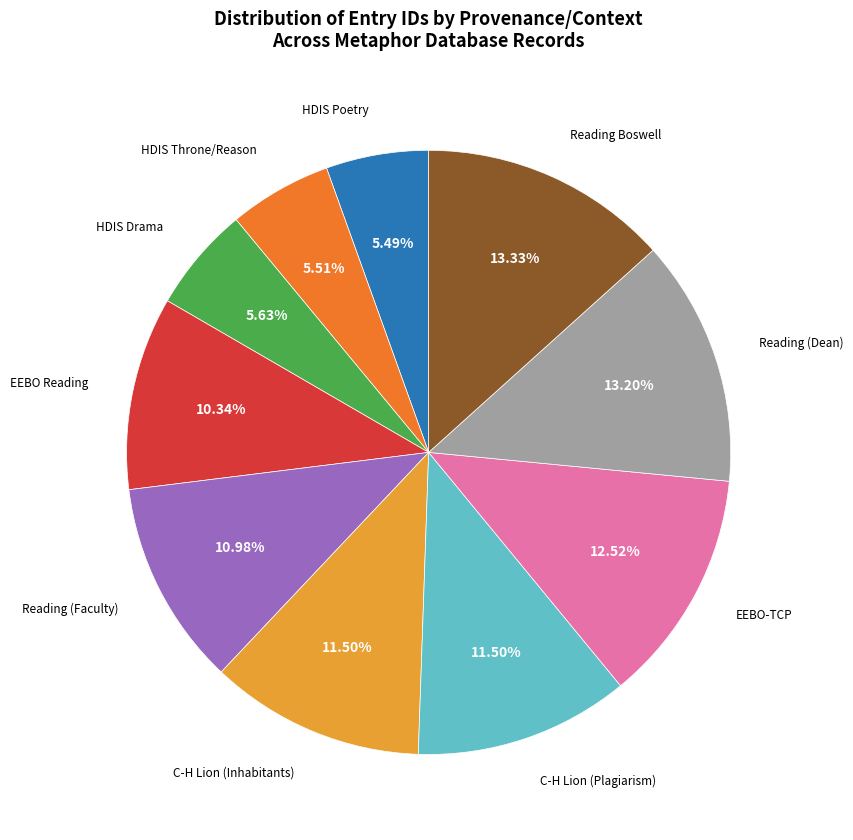

Is there a majority slice in this chart?

No